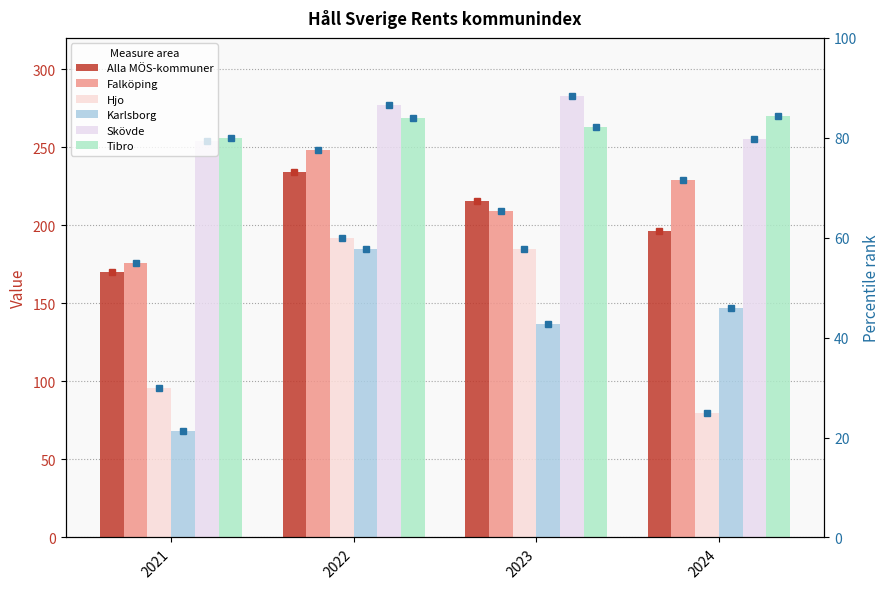

What are all the series names shown in the legend?

Alla MÖS-kommuner, Falköping, Hjo, Karlsborg, Skövde, Tibro